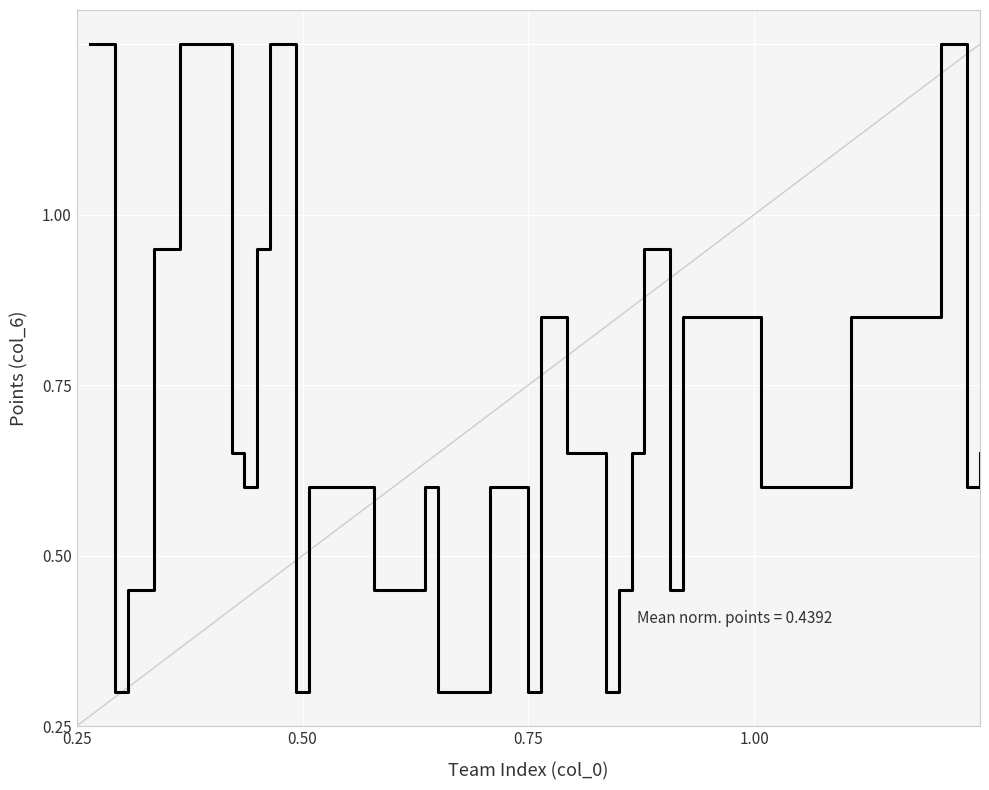

Is this an area chart (filled region under the line)?

No